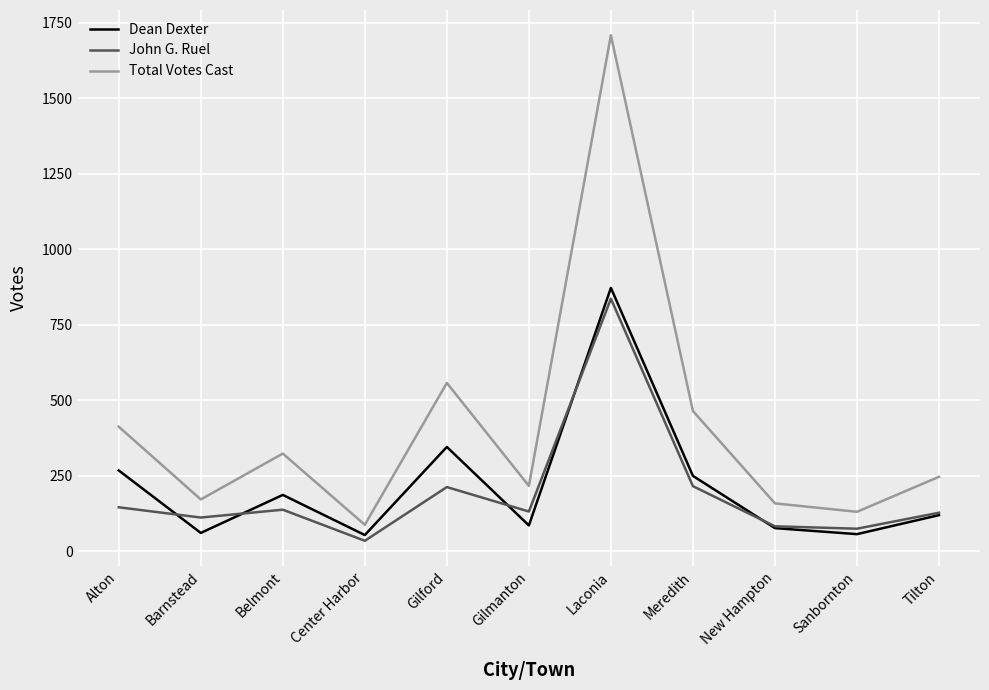

What value does the John G. Ruel series have at Gilmanton, to the nearest 10?

130